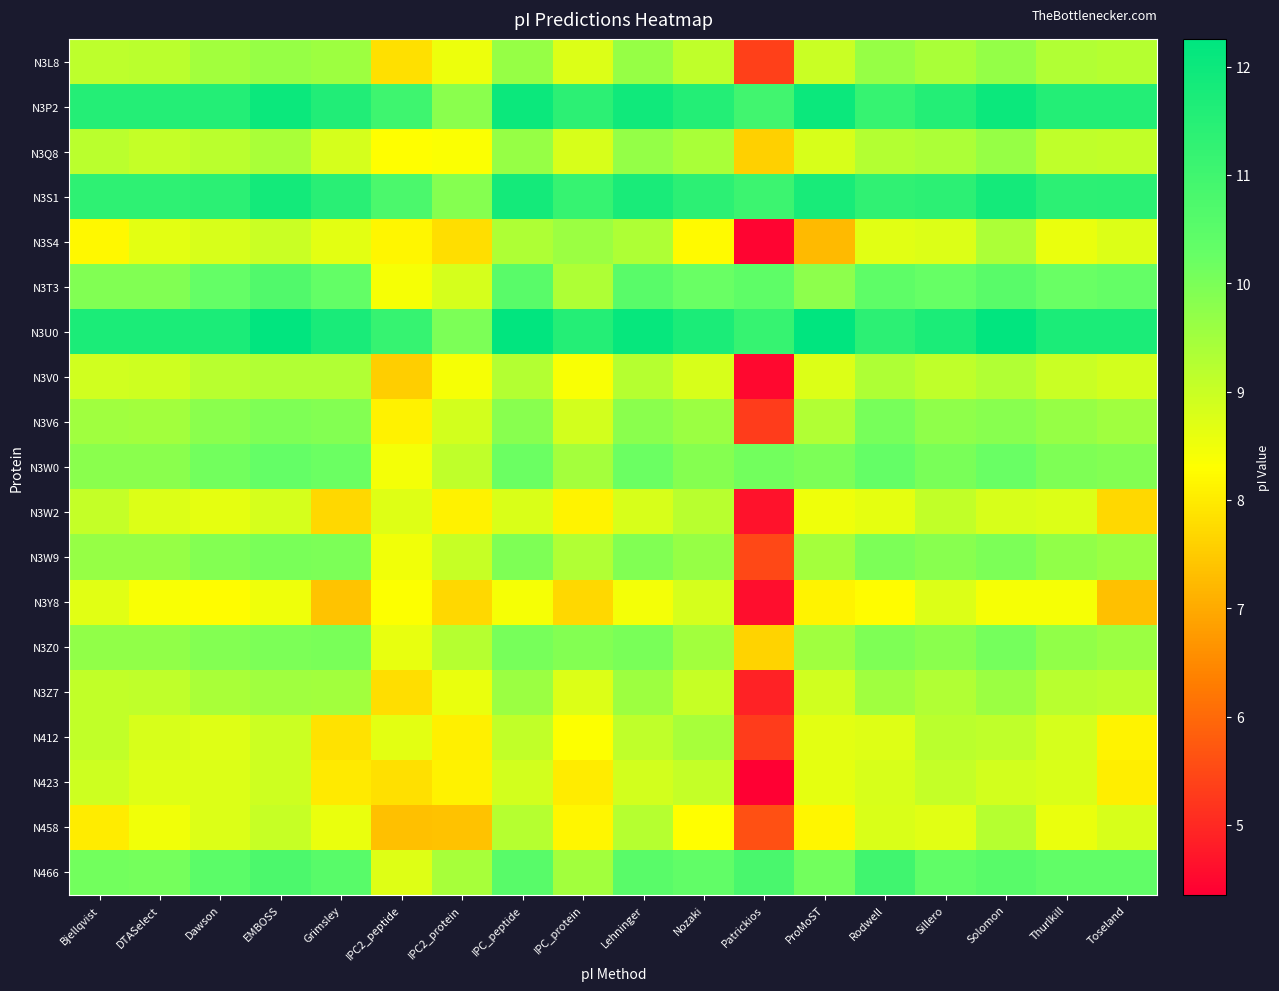

Which has a higher value, Solomon or EMBOSS?

Solomon